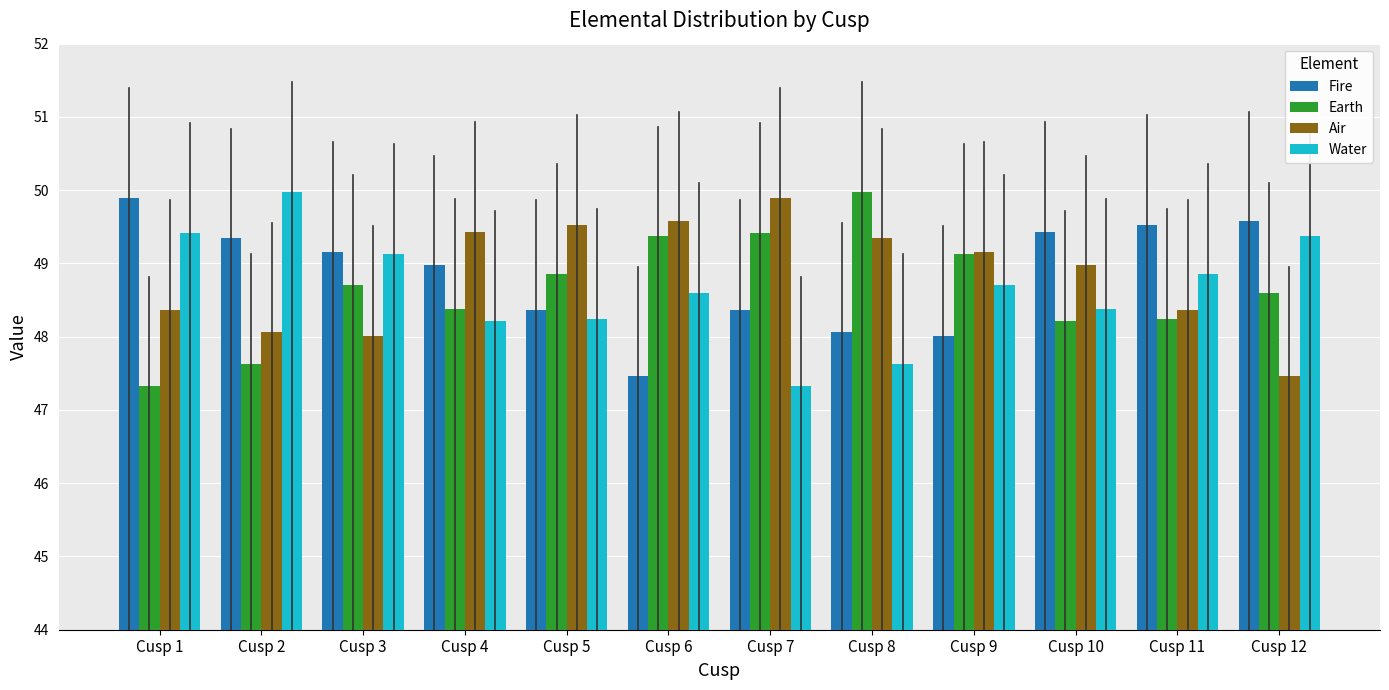

What is the difference between the second highest and second lowest values in the Air series?

1.6